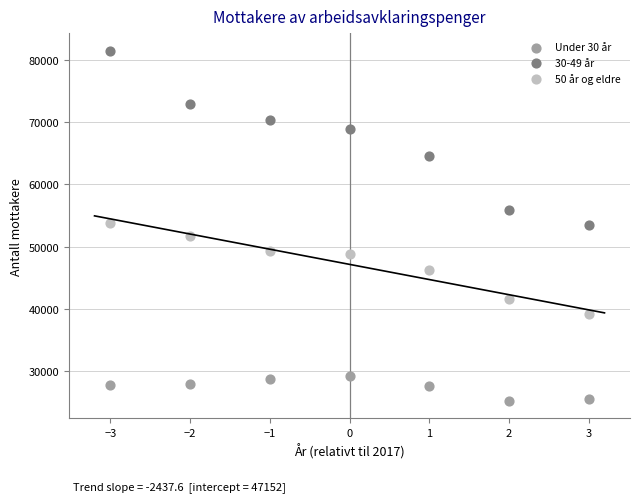

Which series reaches the maximum Y coordinate?

30-49 år